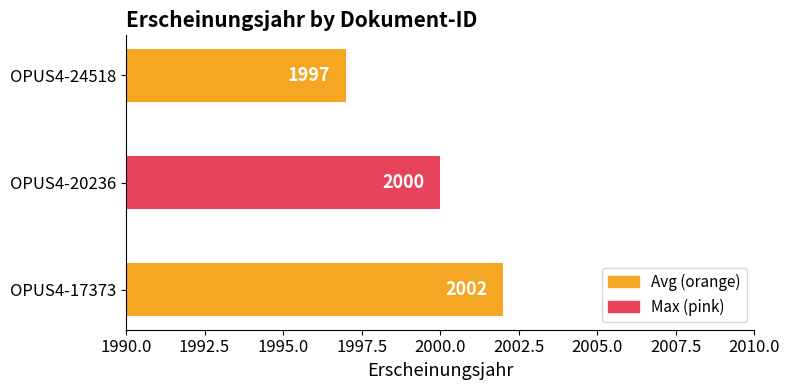

What is the approximate value at OPUS4-17373?

2002